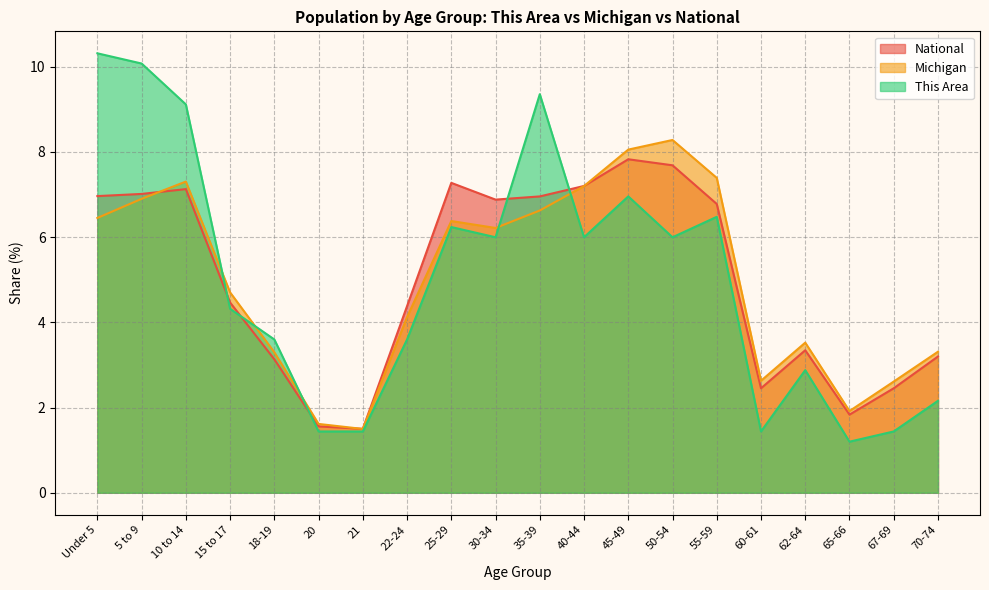

What is the sum of the Michigan values at 20 and 40-44?

8.8